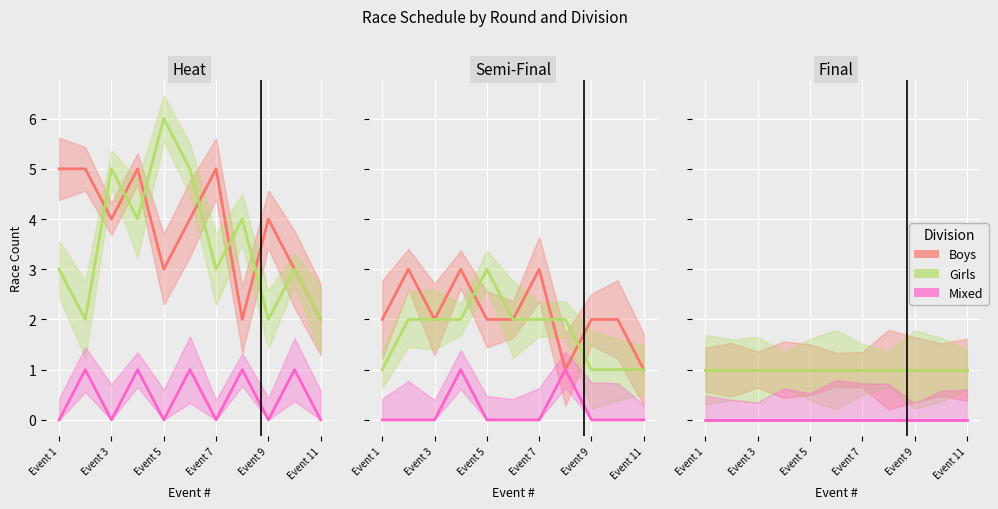

True or false: Boys and Mixed cross at least once.

False